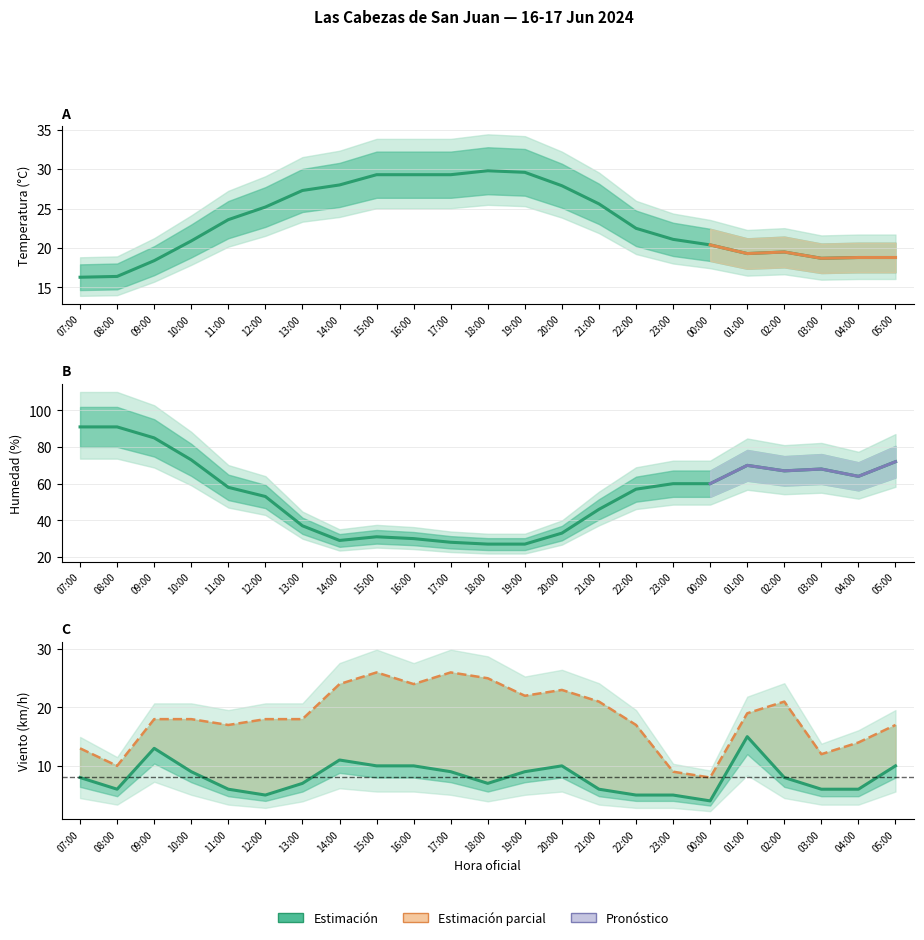

What is the label of the 15th point from the left?

21:00